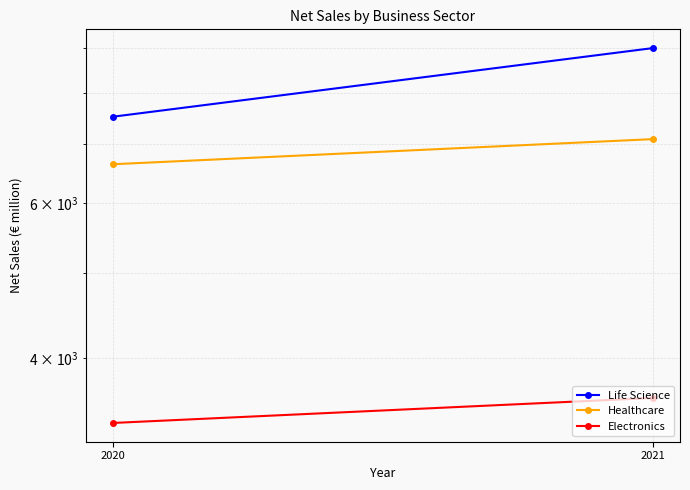

What is the average value of the Life Science series?

8252